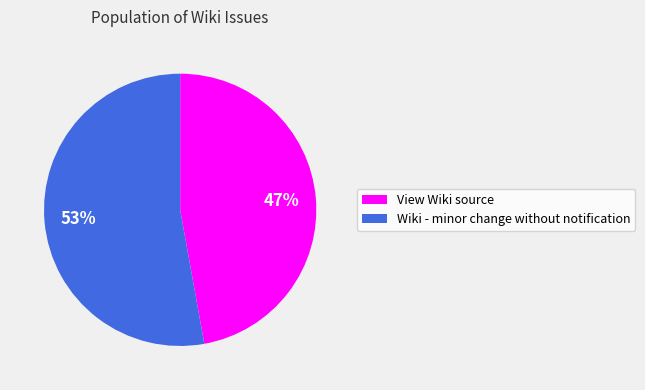

Which slice is the largest?

Wiki - minor change without notification